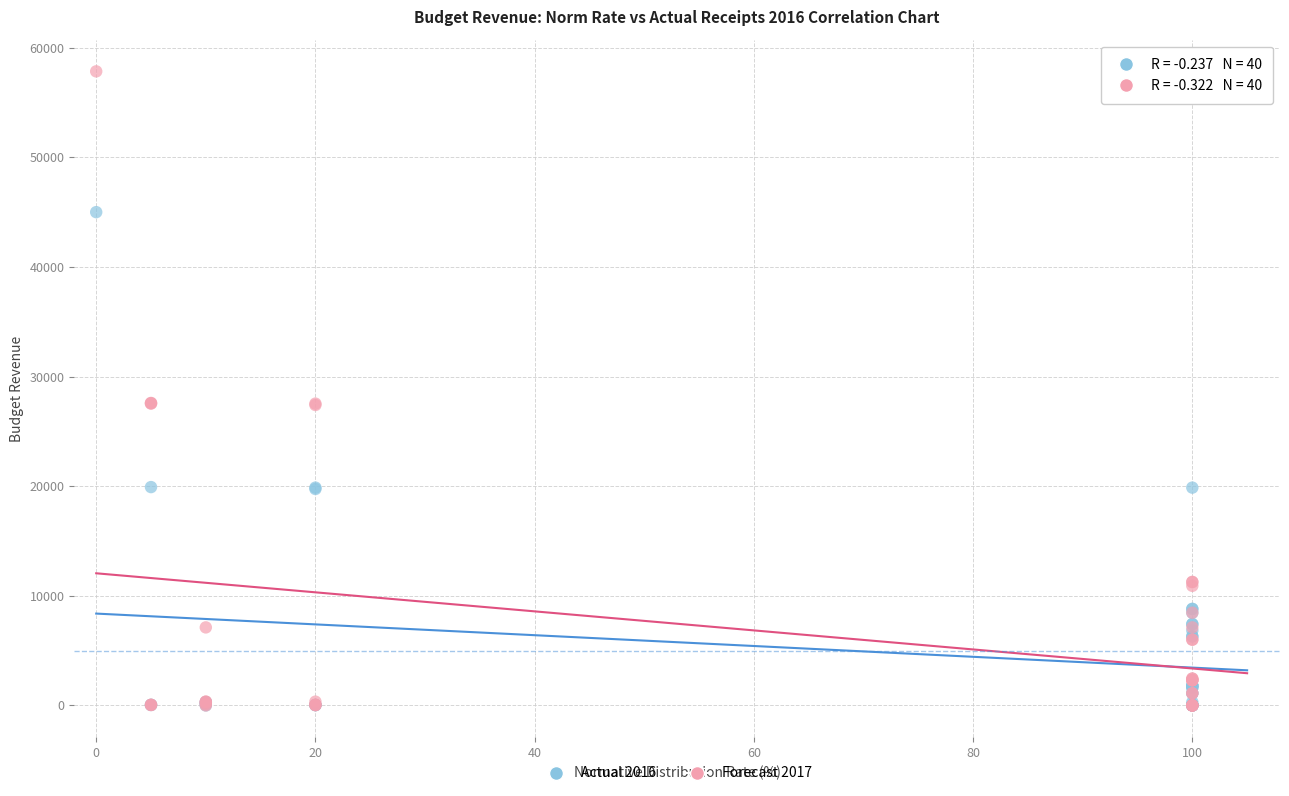

Which series reaches the maximum Y coordinate?

Forecast 2017